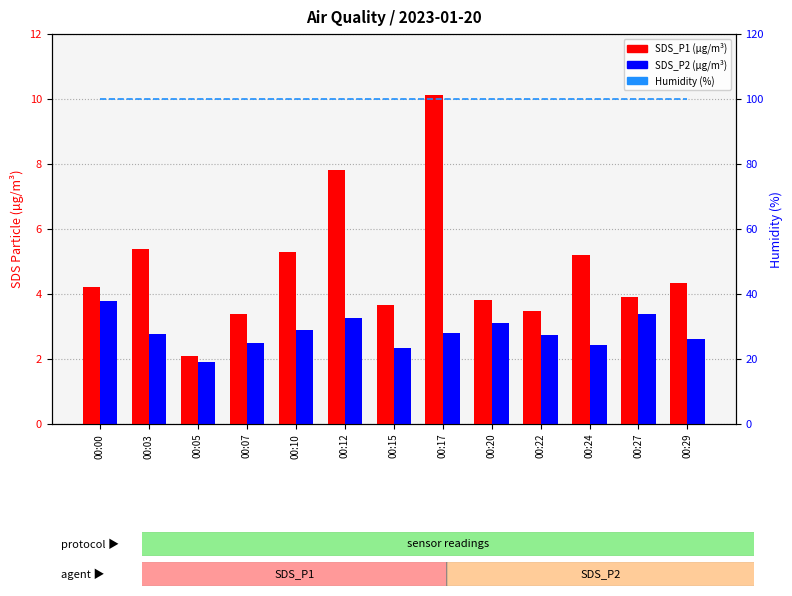

At how many categories does at least one series exceed 7?

13